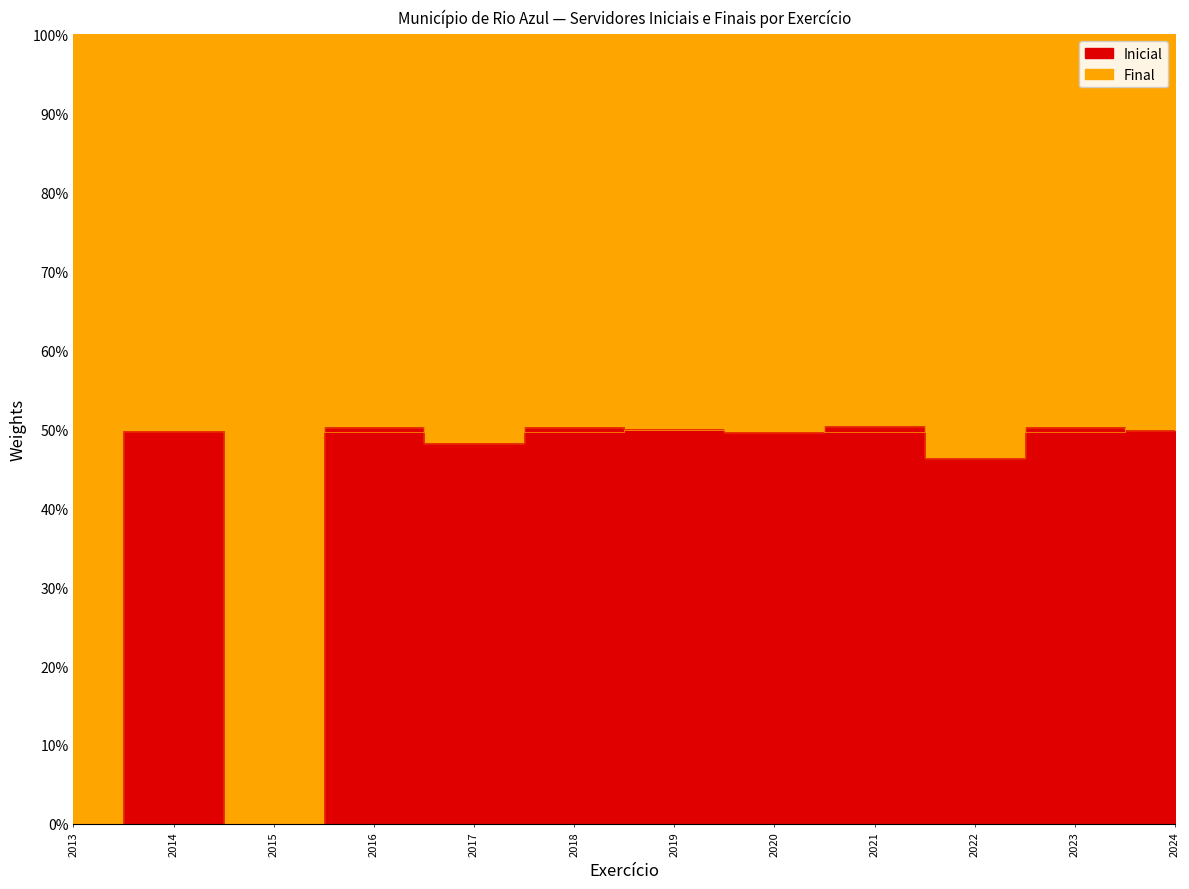

The chart shows a value of 0.7 at 2018. True or false?

False